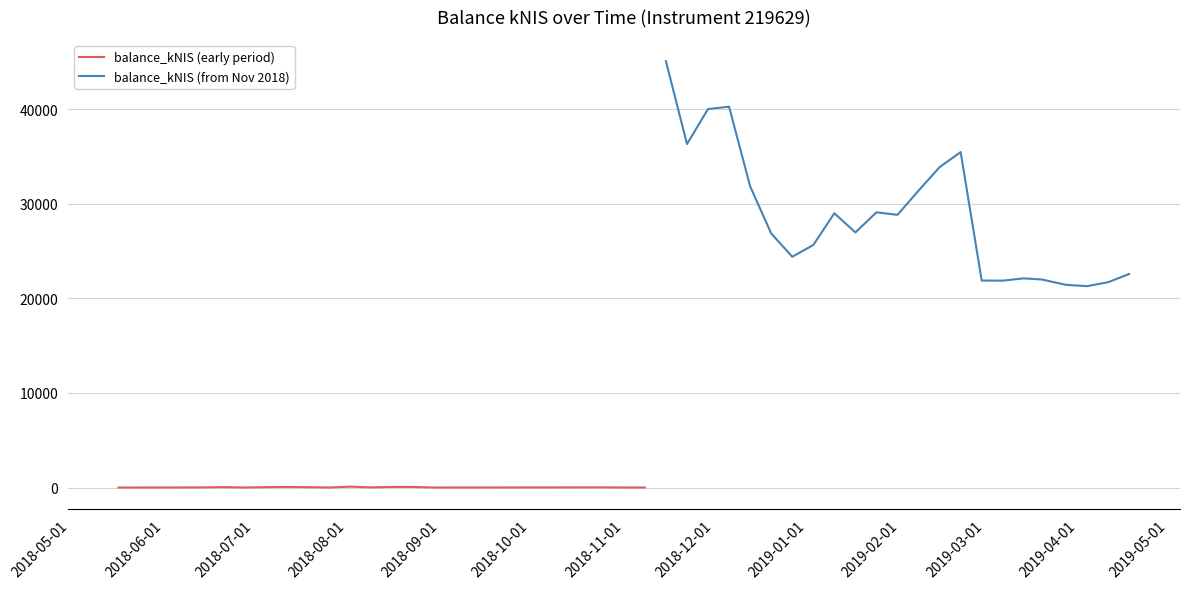

List the labels in order of value, smallest first.

0, 1, 4, 8, 13, 16, 15, 2, 10, 14, 7, 5, 3, 6, 12, 11, 9, 37, 36, 38, 33, 32, 35, 34, 39, 23, 24, 22, 26, 28, 25, 27, 29, 21, 30, 31, 18, 19, 20, 17